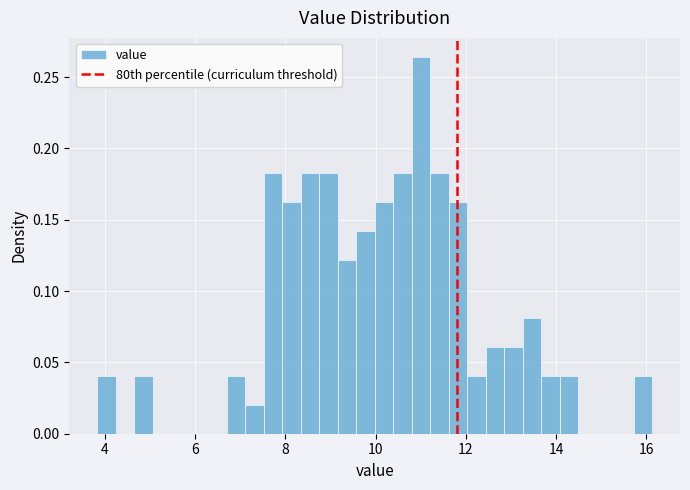

Read against the x-axis, roughly where is the centre of the tallest bar?

11.0